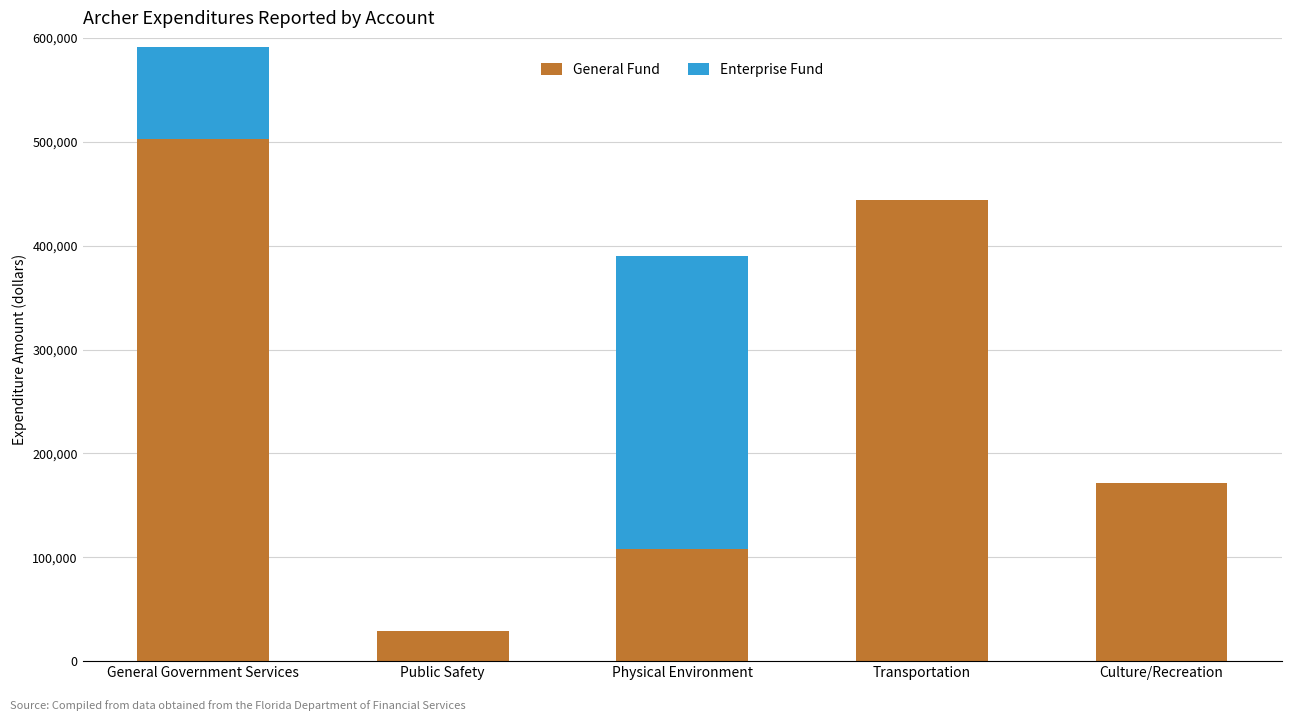

What value does the General Fund series have at Transportation?

443516